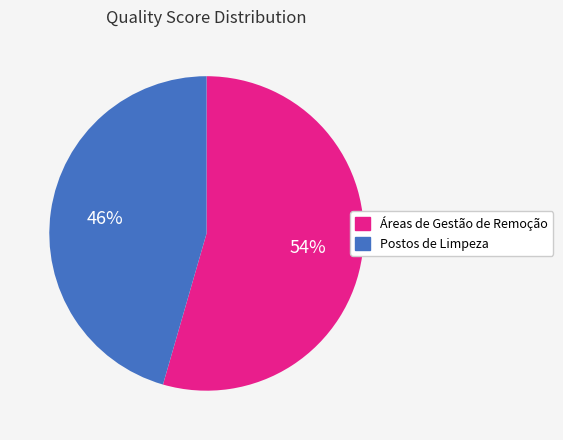

True or false: Postos de Limpeza accounts for 46% of the total.

True